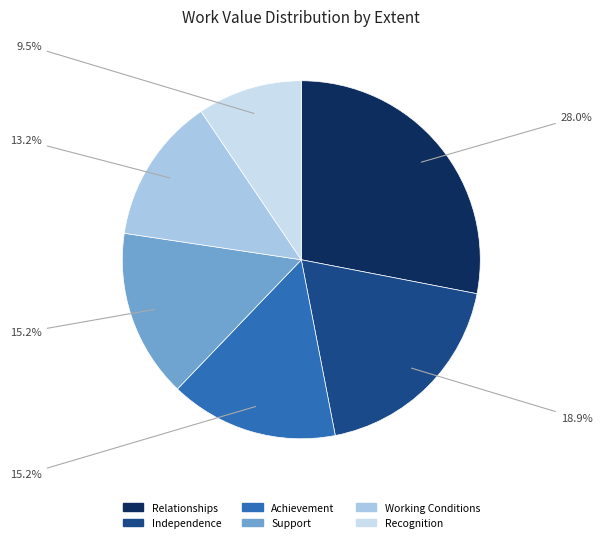

What is the ratio of the value at Relationships to the value at Achievement?

1.8